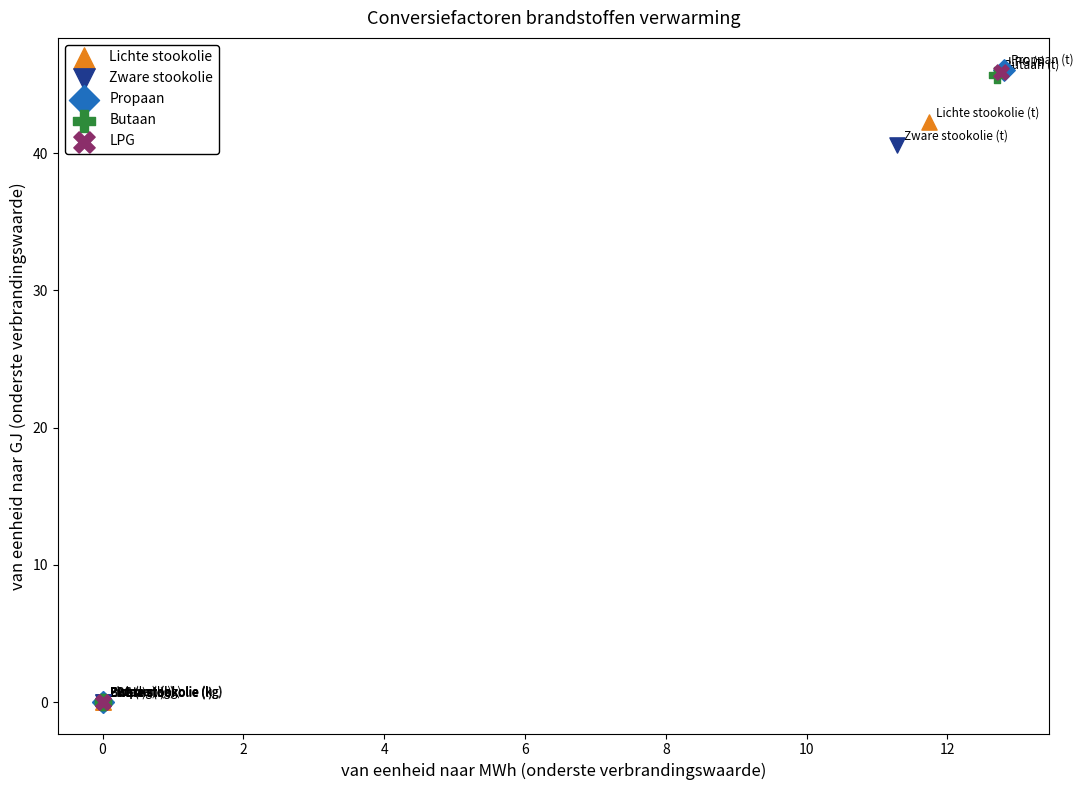

Which series has the largest Y range (max minus min)?

Propaan